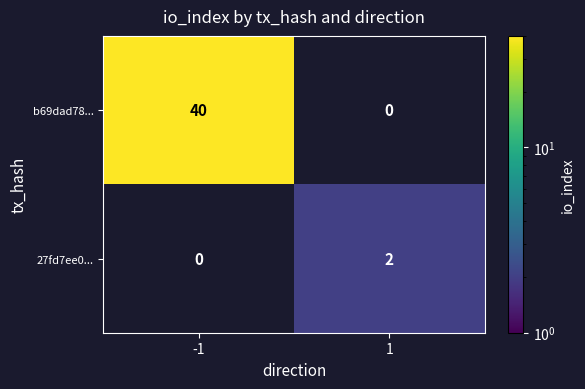

Rank the series by their average value, from lowest to highest.

27fd7ee0..., b69dad78...